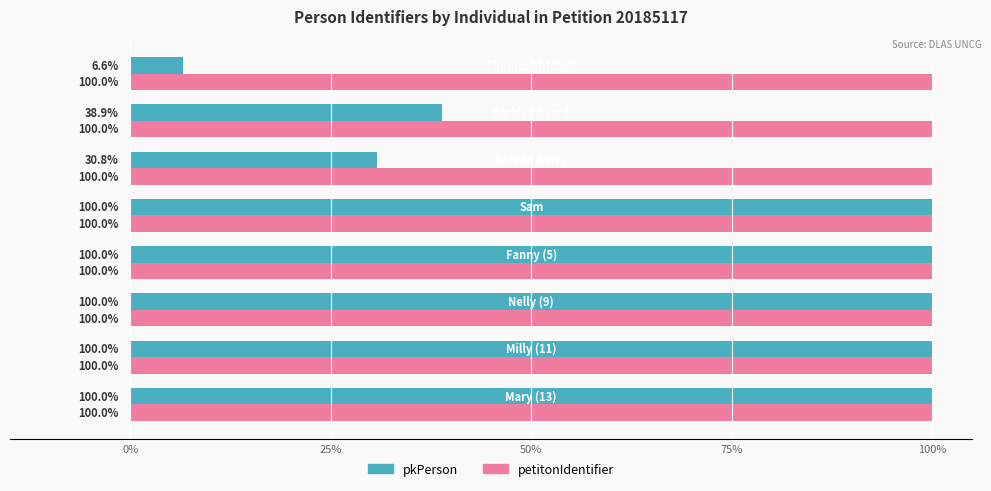

Rank the series by their average value, from highest to lowest.

petitonIdentifier, pkPerson